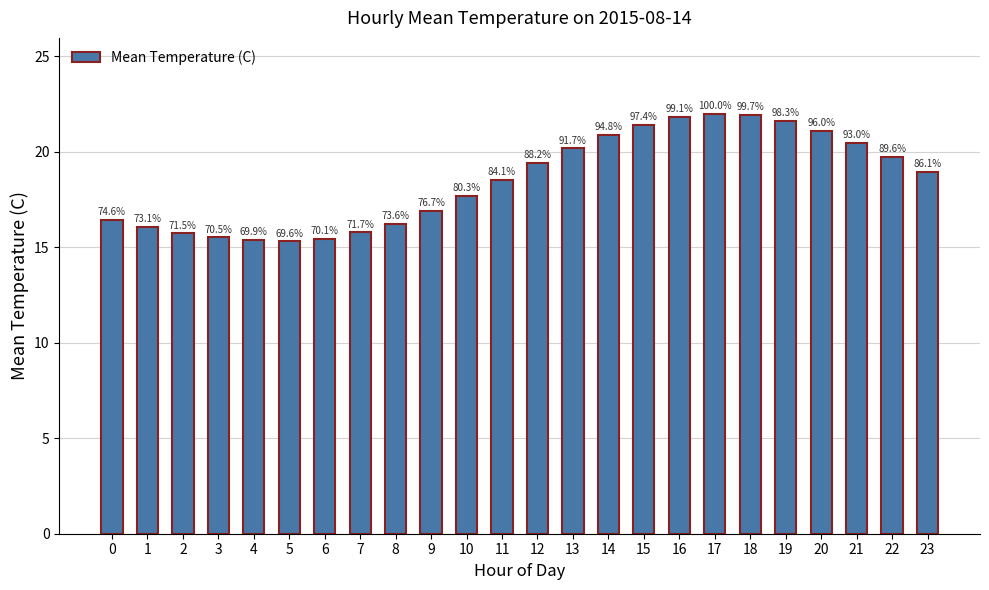

What is the change in value from 14 to 19?

+0.8